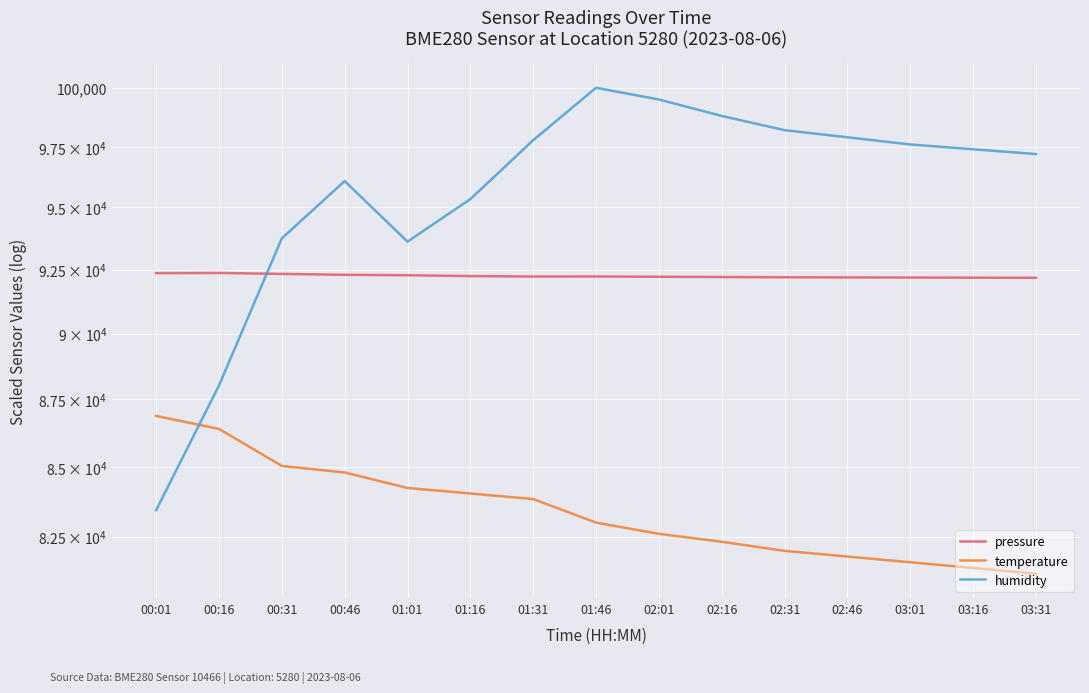

Is the value of pressure at 01:16 greater than the value of humidity at 00:46?

No